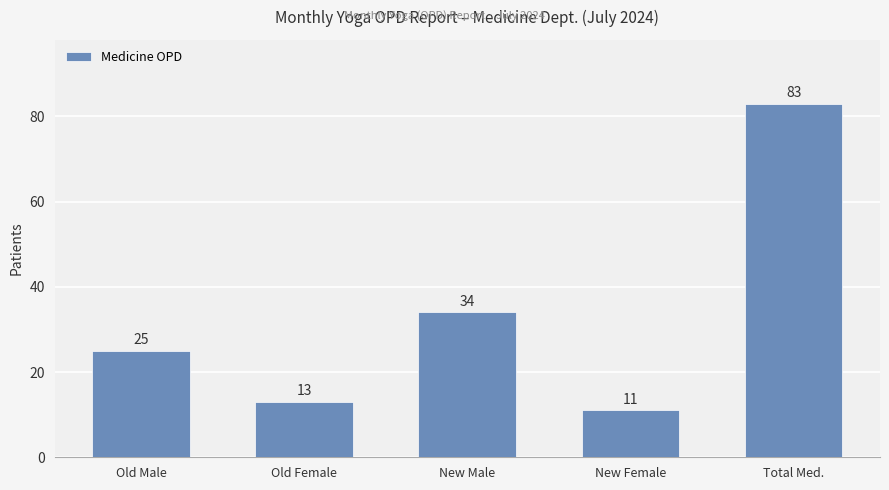

Rank the categories by value from lowest to highest.

New Female, Old Female, Old Male, New Male, Total Med.